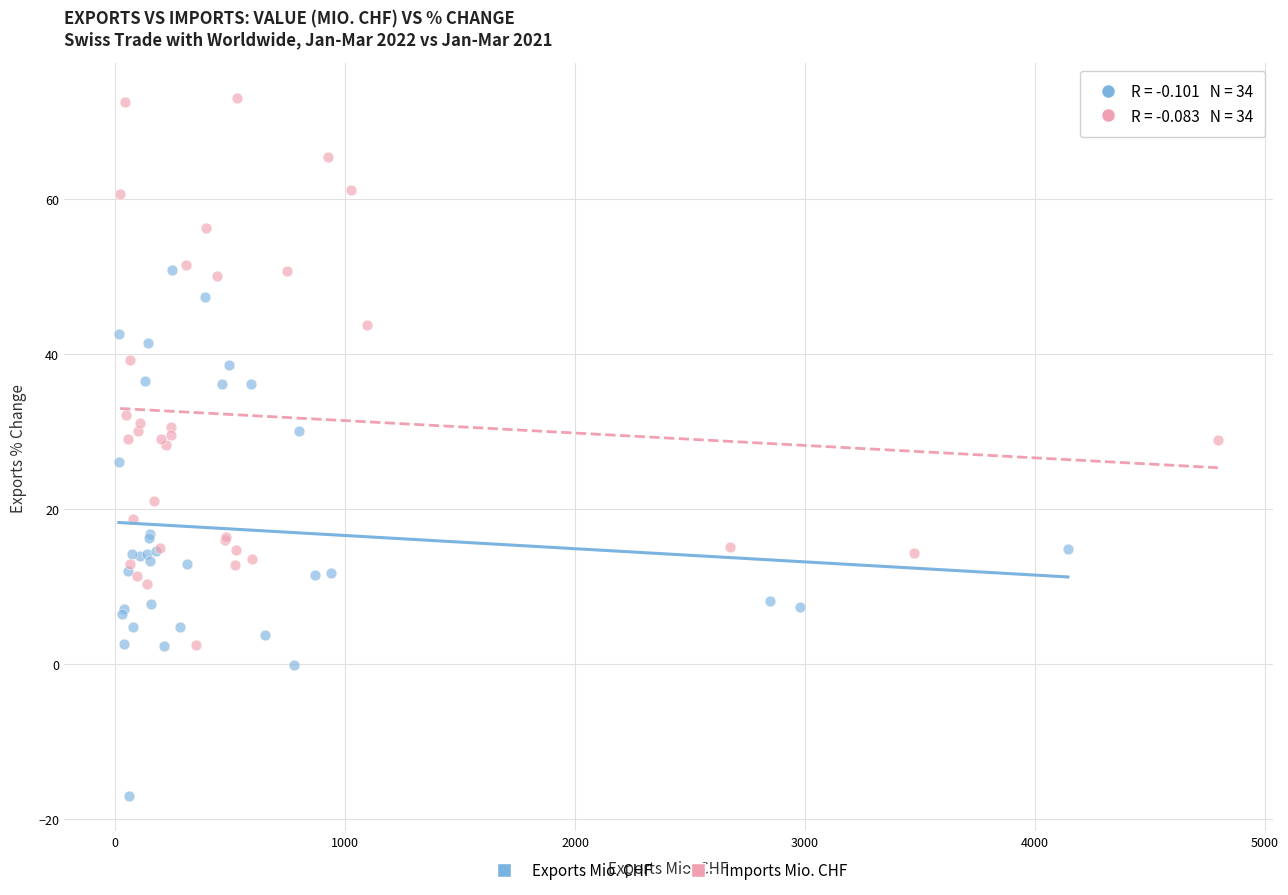

Which series reaches the maximum Y coordinate?

Imports Mio. CHF